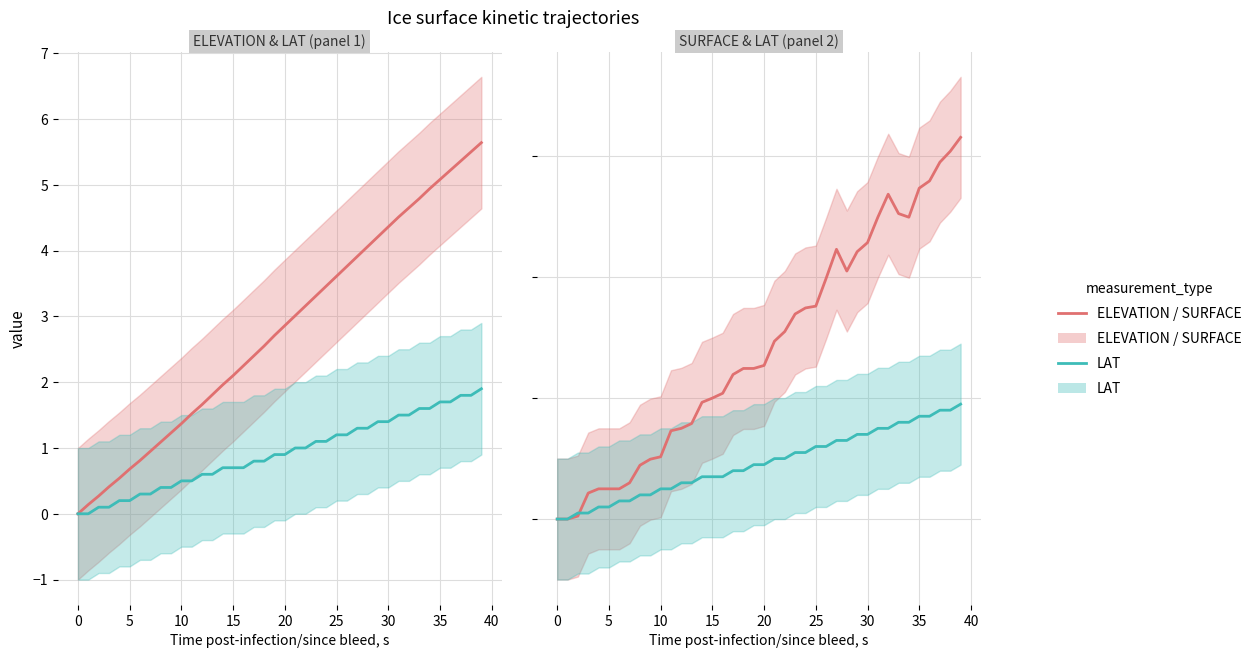

At which category does the chart reach its minimum across all series?

−5